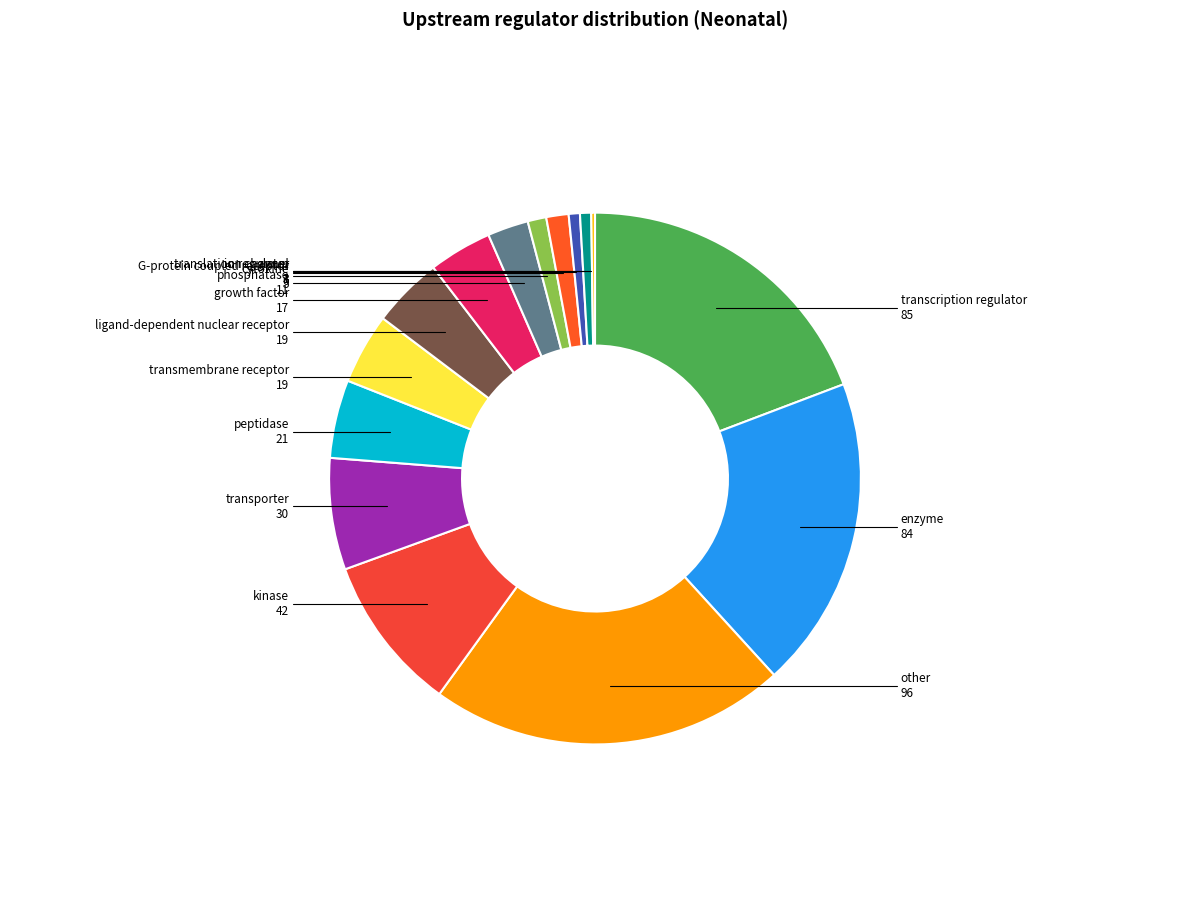

Which slice is the smallest?

complex